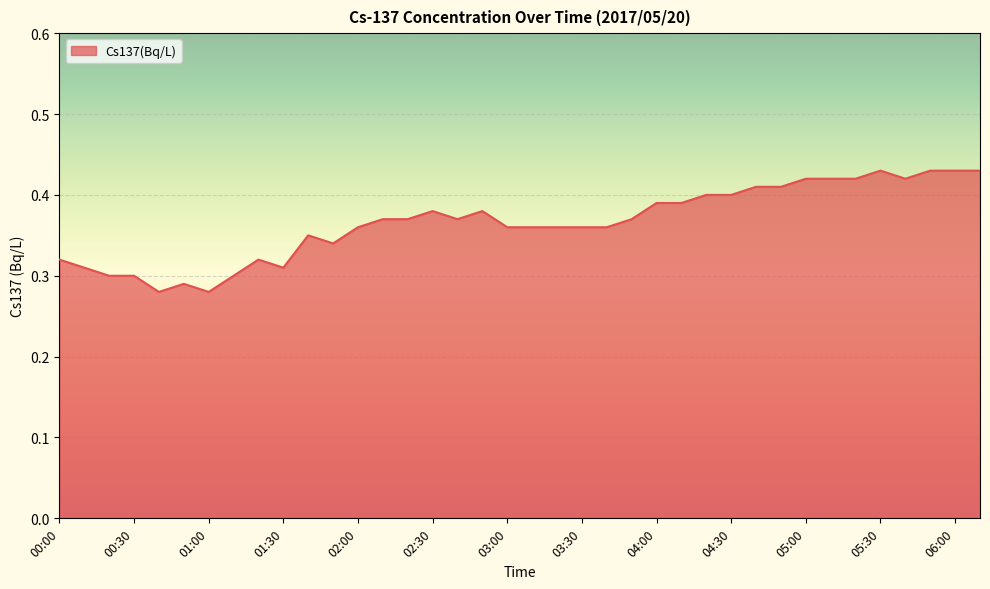

How many lines are shown in the chart?

1